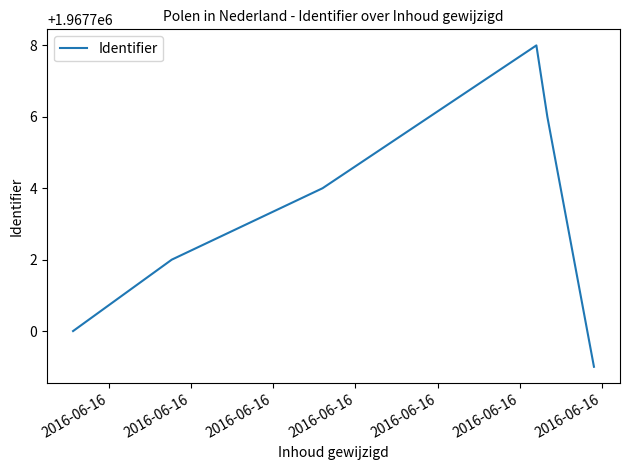

True or false: there are more than 2 points higher than both neighbors.

False